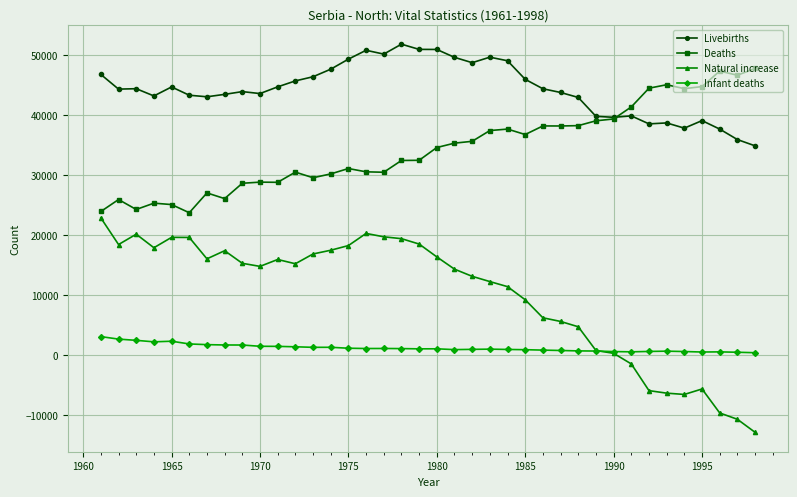

What are all the series names shown in the legend?

Livebirths, Deaths, Natural increase, Infant deaths